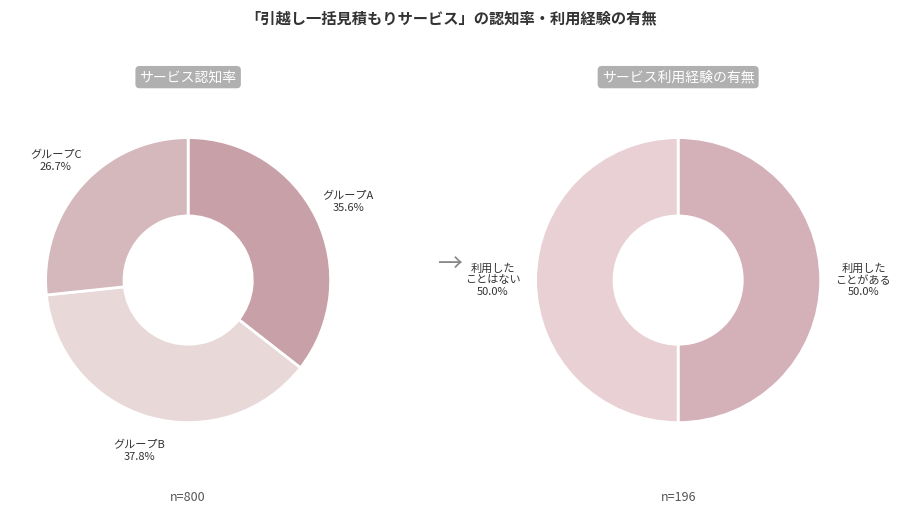

Do 4 and 2 together represent more than half of the pie?

No